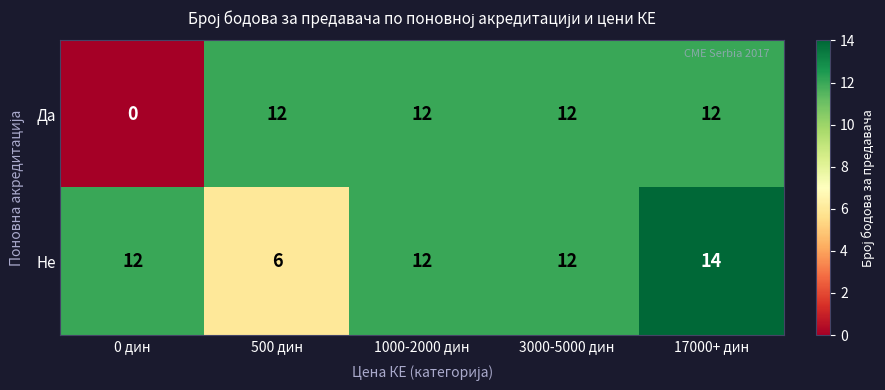

Which category has the lowest value across all series?

0 дин